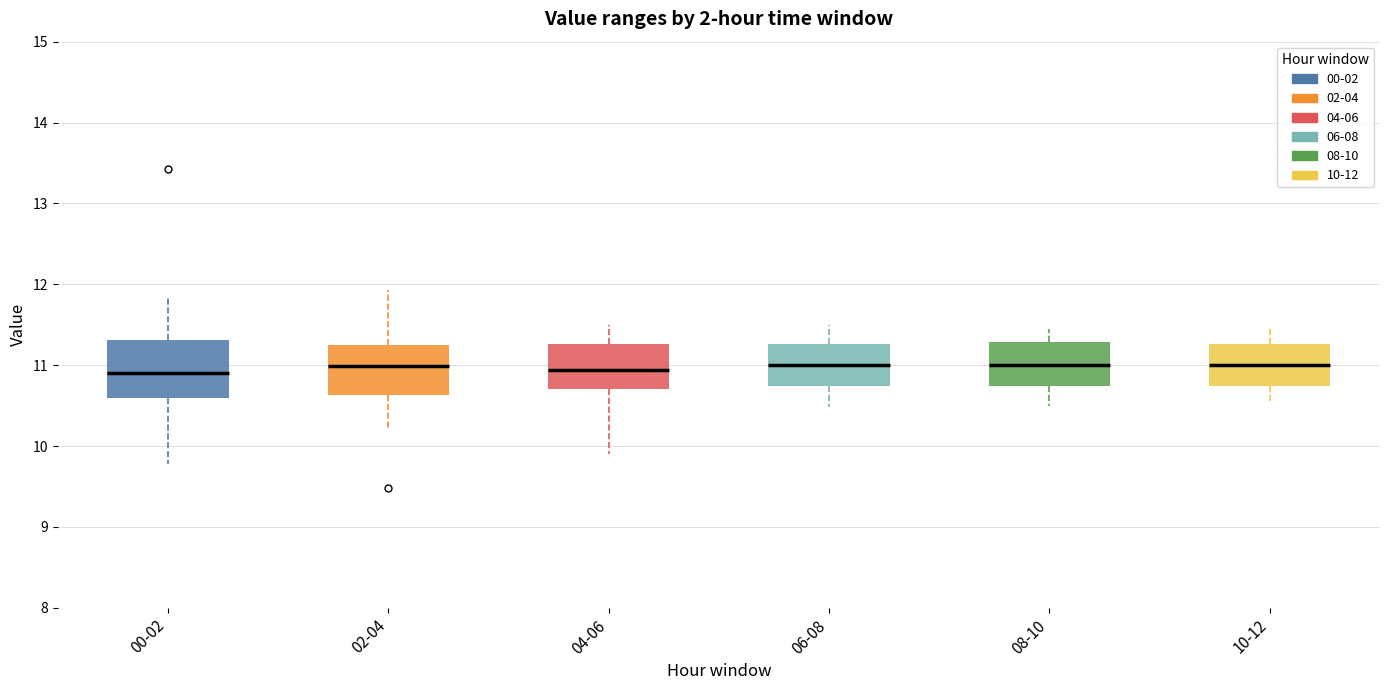

Where does the upper whisker of the box for 02-04 end on the y-axis? The values are not printed on the chart, so give them approximately, as read against the axis.

11.9